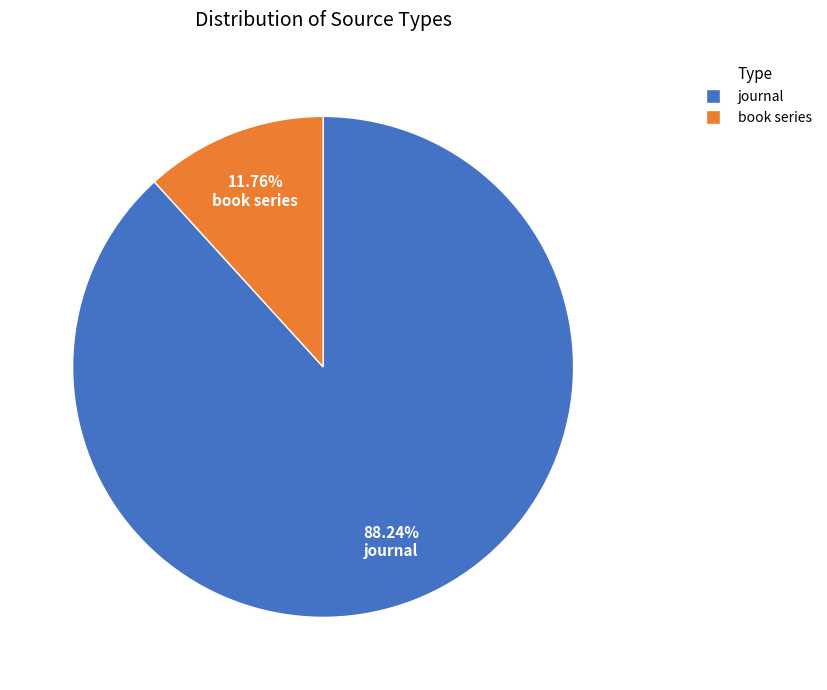

To the nearest percent, what is the difference between the book series and journal slice percentages?

76%